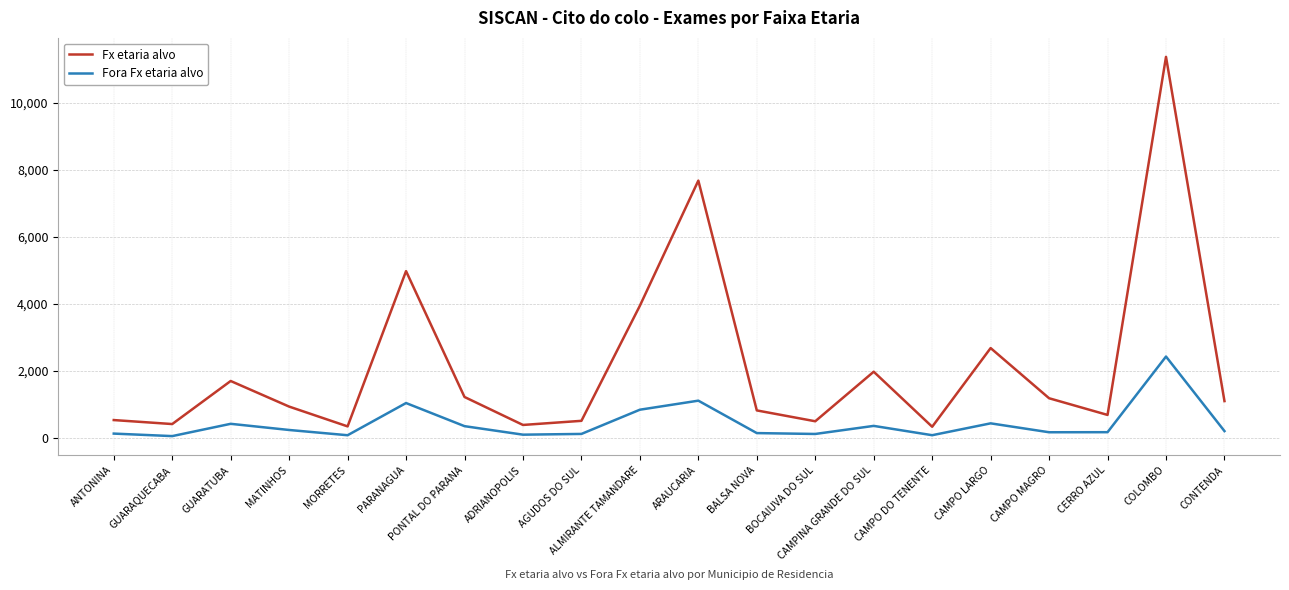

What is the difference between the highest and lowest values at PONTAL DO PARANA?

871